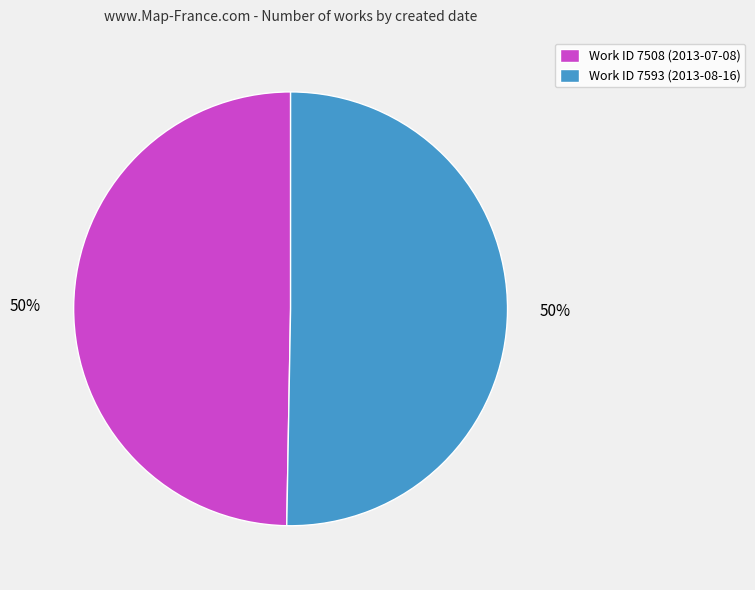

Approximately how many times larger is the value at Work ID 7508 (2013-07-08) compared to Work ID 7593 (2013-08-16)?

1.0